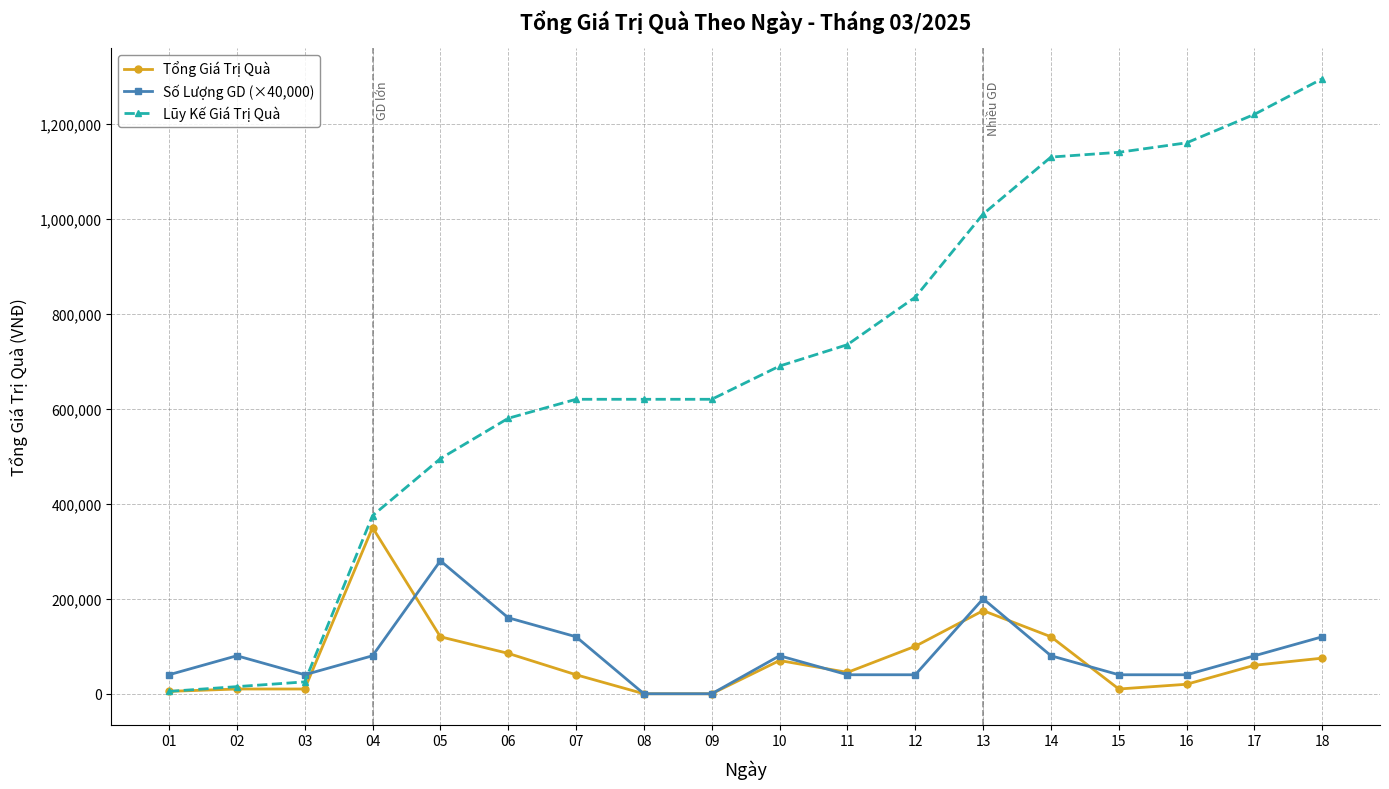

At which label is Tổng Giá Trị Quà closest to 175000?

13